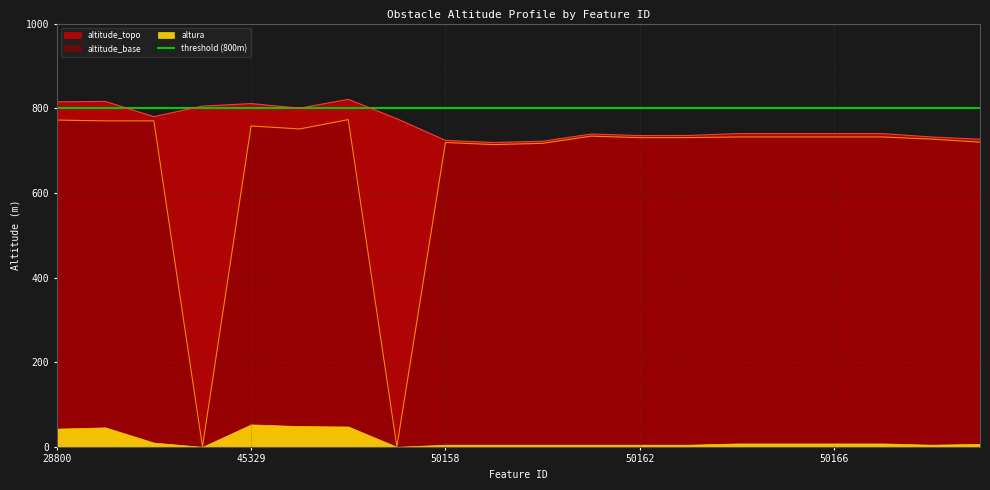

True or false: altitude_base and altitude_topo cross at least once.

False